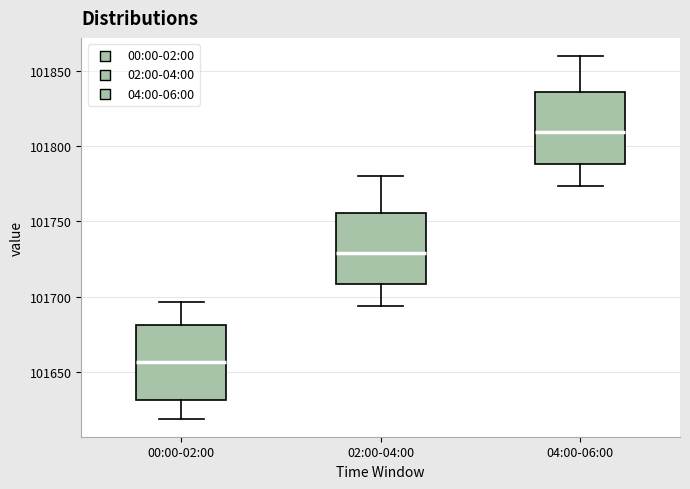

Reading left to right, read every box against the y-axis: the position of its median line, the range the box covers, and the ends of its whiskers. The values are not printed on the chart, so give them approximately, as read against the axis.

00:00-02:00: median 101655, box 101630 to 101680, whiskers 101620 to 101695
02:00-04:00: median 101730, box 101710 to 101755, whiskers 101695 to 101780
04:00-06:00: median 101810, box 101790 to 101835, whiskers 101775 to 101860